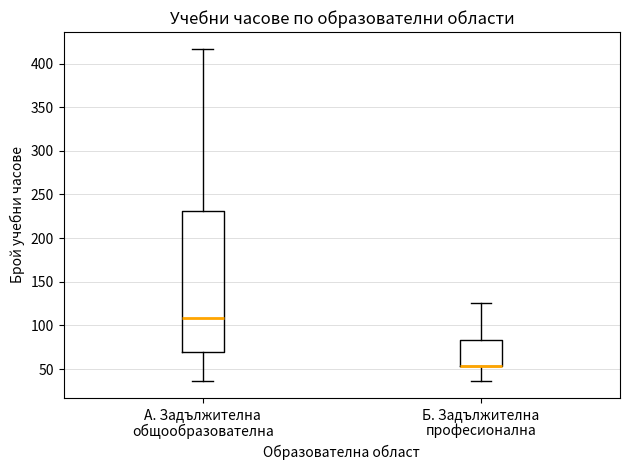

Reading left to right, read every box against the y-axis: the position of its median line, the range the box covers, and the ends of its whiskers. The values are not printed on the chart, so give them approximately, as read against the axis.

А. Задължителна общообразователна: median 110, box 70 to 230, whiskers 35 to 415
Б. Задължителна професионална: median 55 (drawn on the box's lower edge), box 55 to 85, whiskers 35 to 125